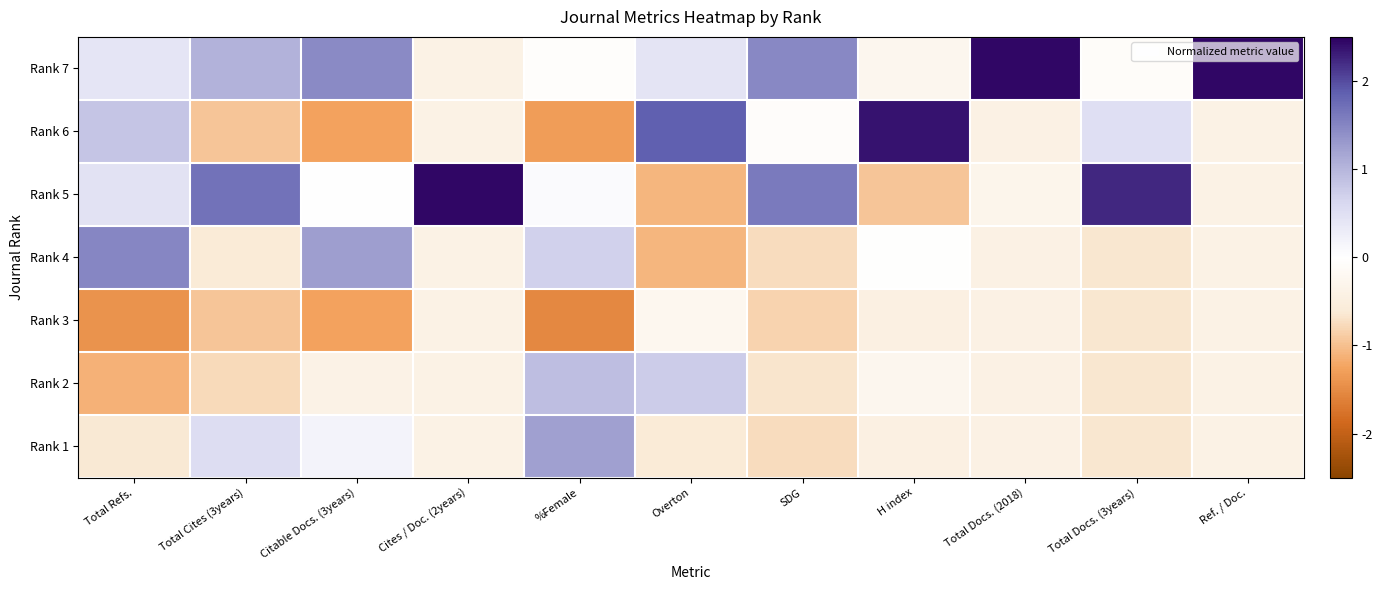

Between Overton and Total Docs. (3years), which is larger?

Overton